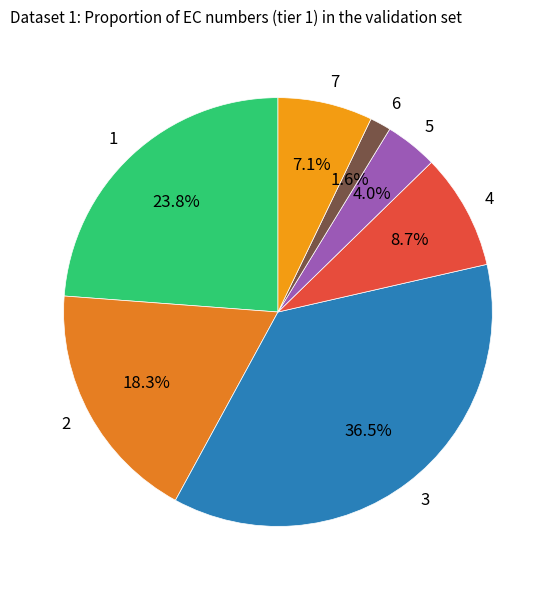

Count the number of slices in the pie.

7